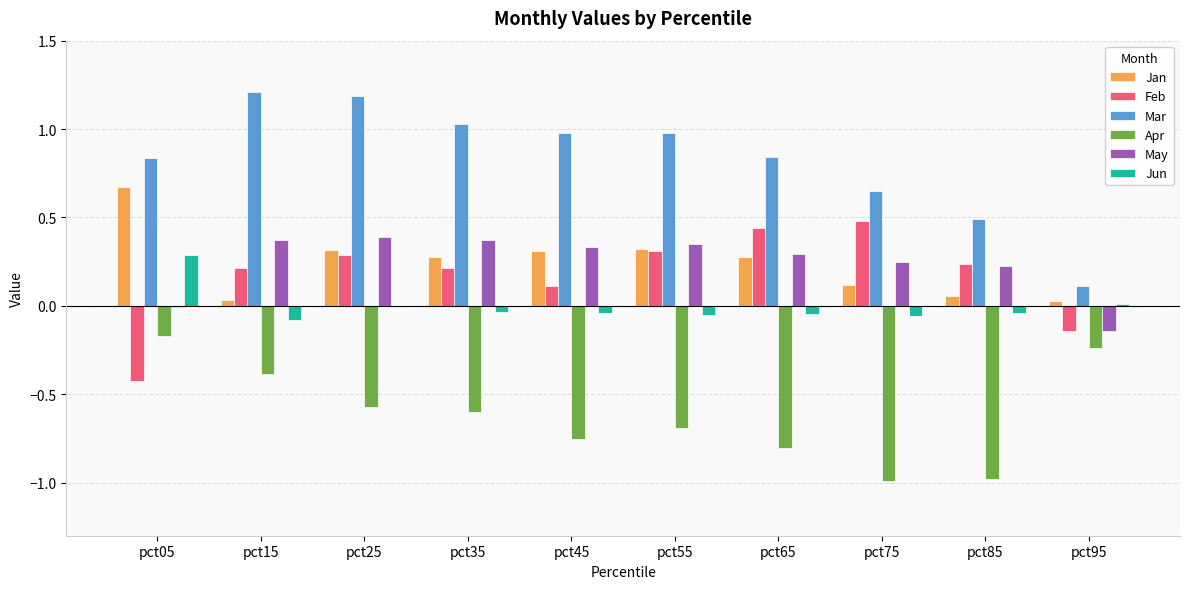

The May series shows 0.2 at pct55. True or false?

False